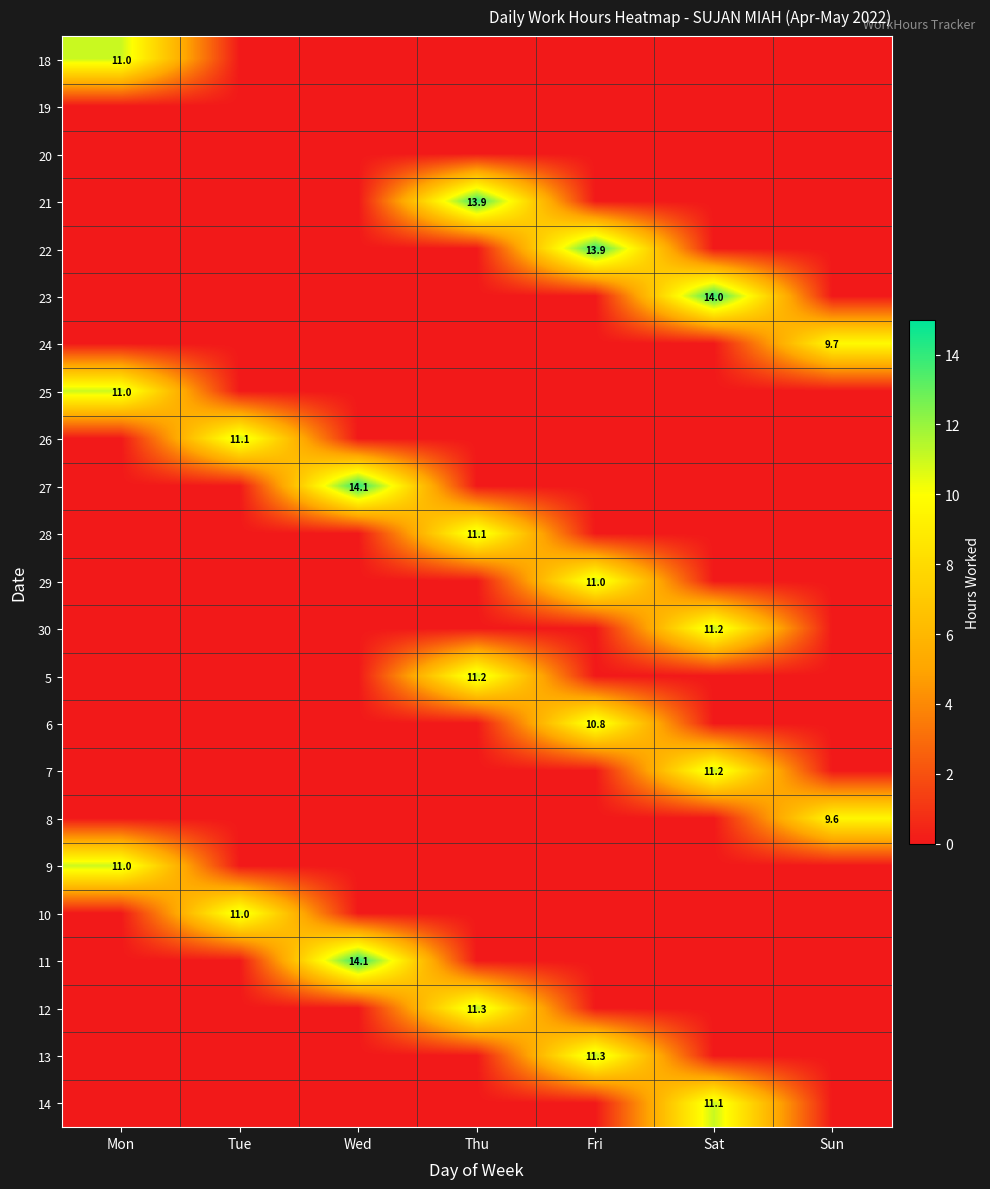

At Tue, list the series in order from smallest to largest.

18, 19, 20, 21, 22, 23, 24, 25, 27, 28, 29, 30, 5, 6, 7, 8, 9, 11, 12, 13, 14, 10, 26